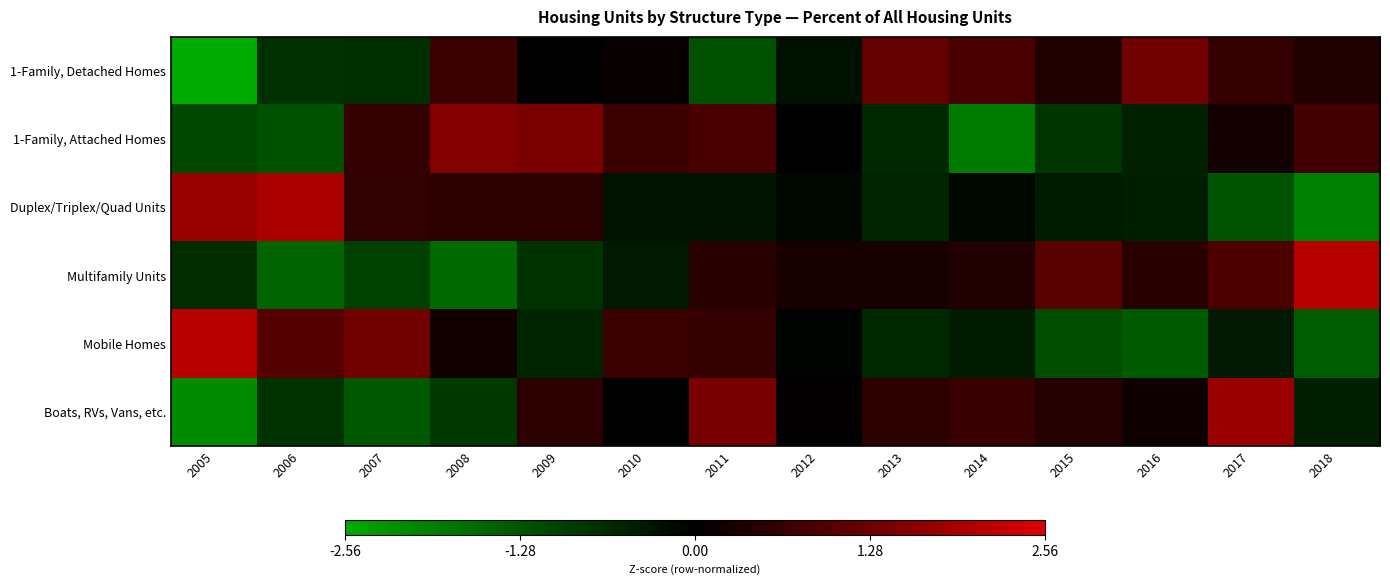

Rank the series by their maximum value, from lowest to highest.

1-Family, Detached Homes, 1-Family, Attached Homes, Boats, RVs, Vans, etc., Duplex/Triplex/Quad Units, Mobile Homes, Multifamily Units